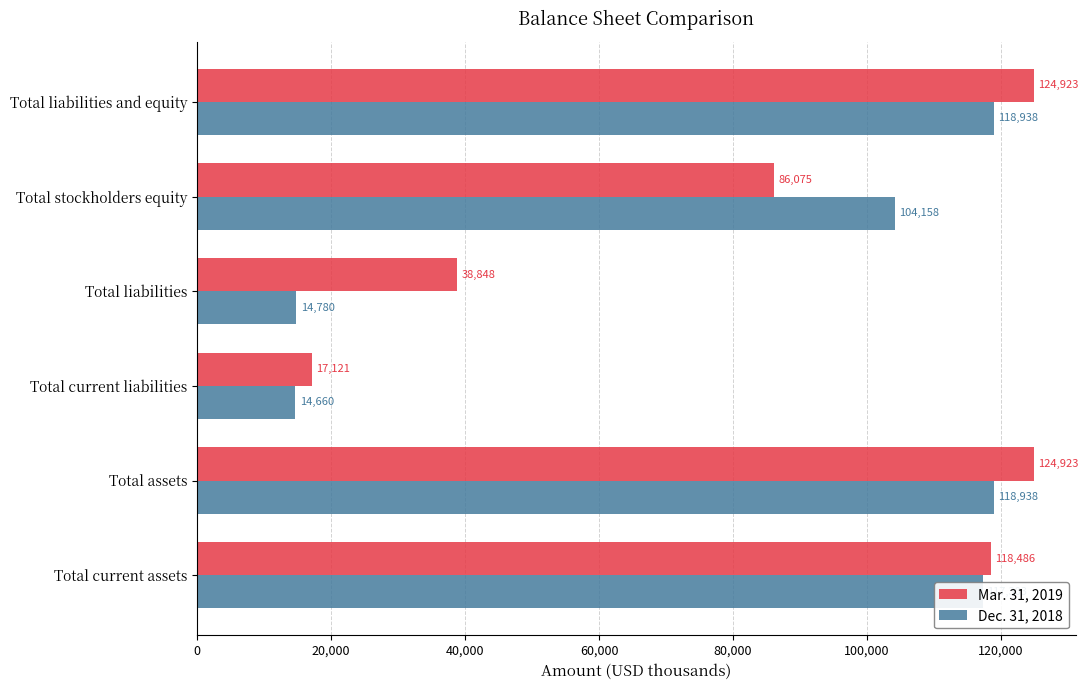

What value does the Mar. 31, 2019 series have at Total liabilities, to the nearest 50?

38850